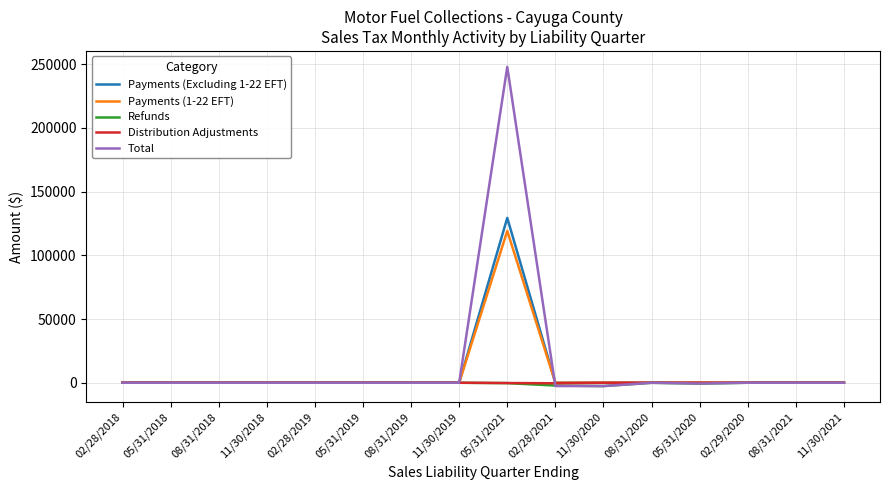

Is the value of Payments (Excluding 1-22 EFT) at 11/30/2021 greater than the value of Payments (1-22 EFT) at 05/31/2021?

No